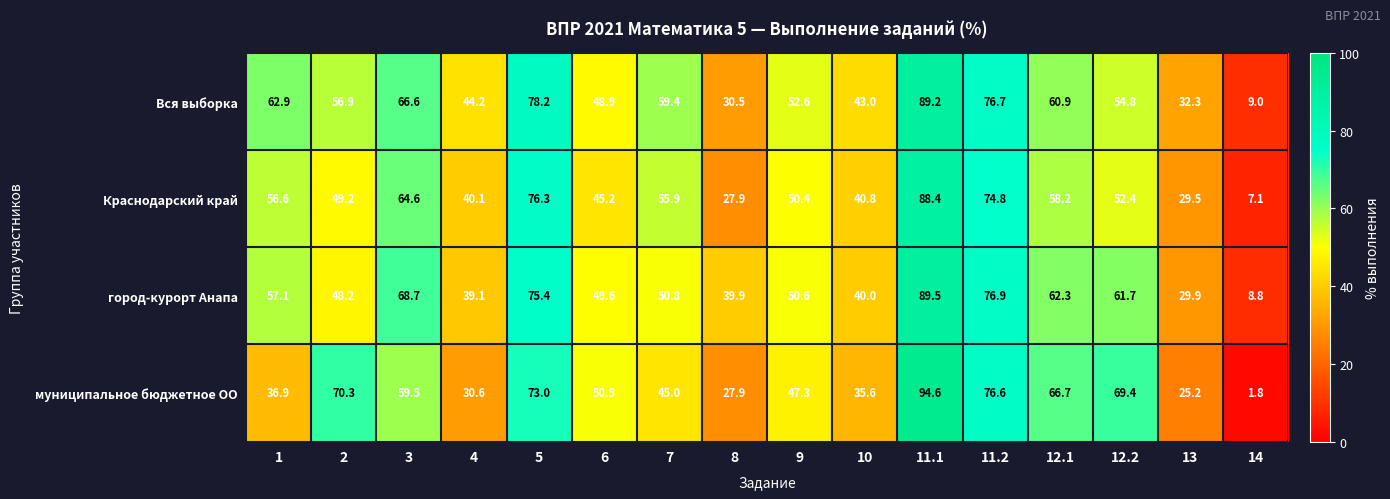

Which label corresponds to the smallest value in the chart?

14